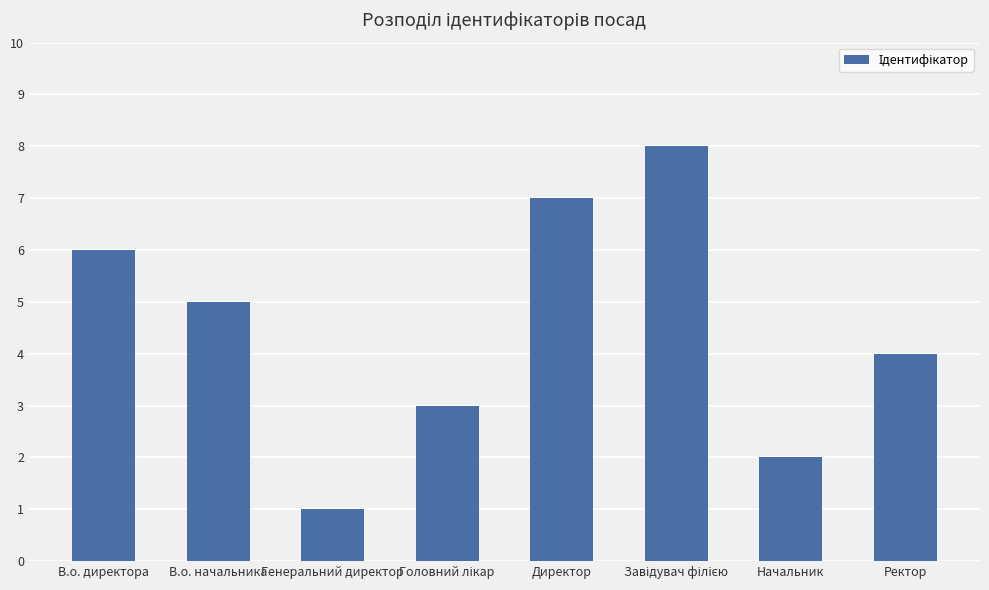

Are the bars grouped side by side (vs. stacked)?

No